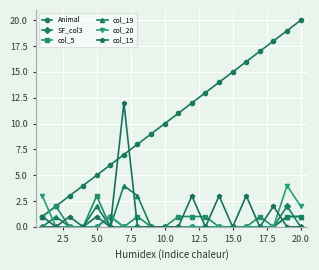

True or false: Animal and col_19 cross at least once.

False